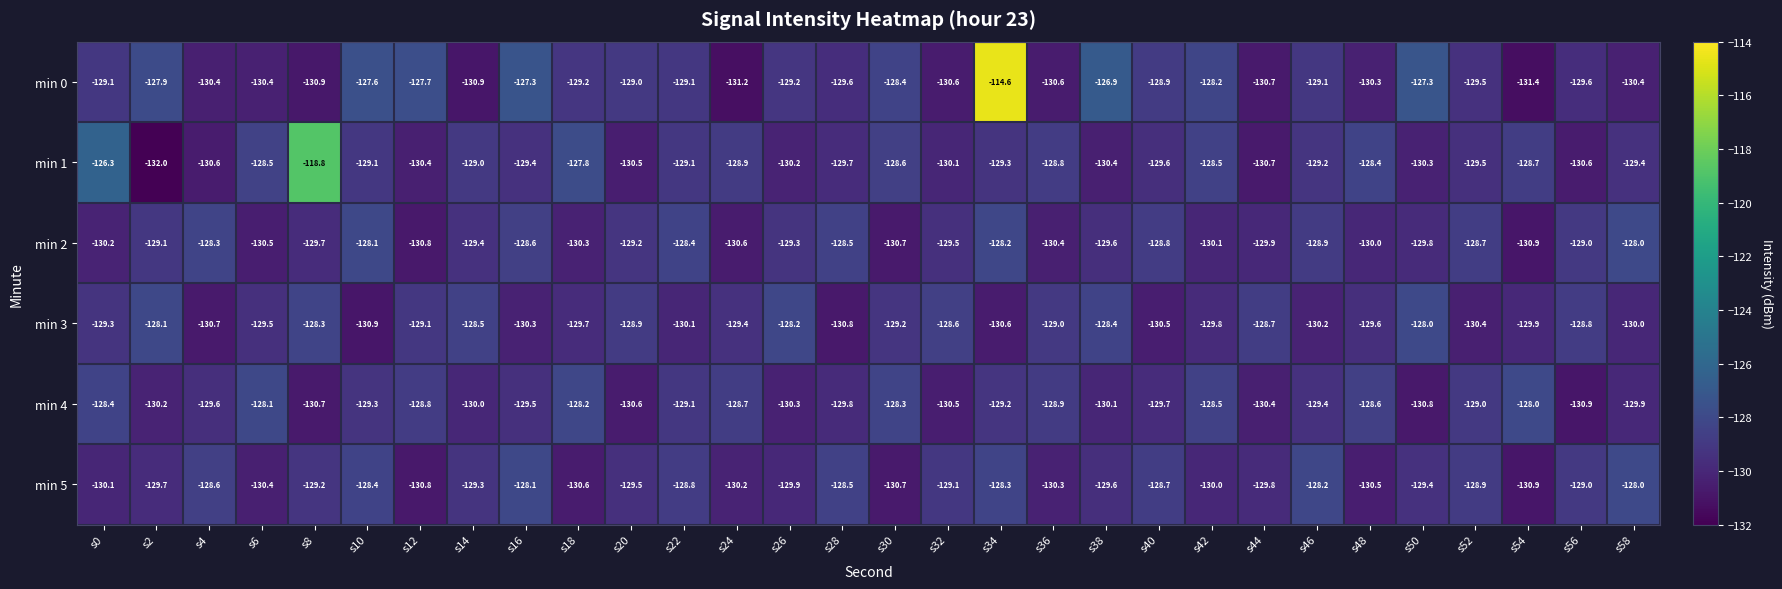

What is the sum of the min 3 values at s22 and s56?

-258.9